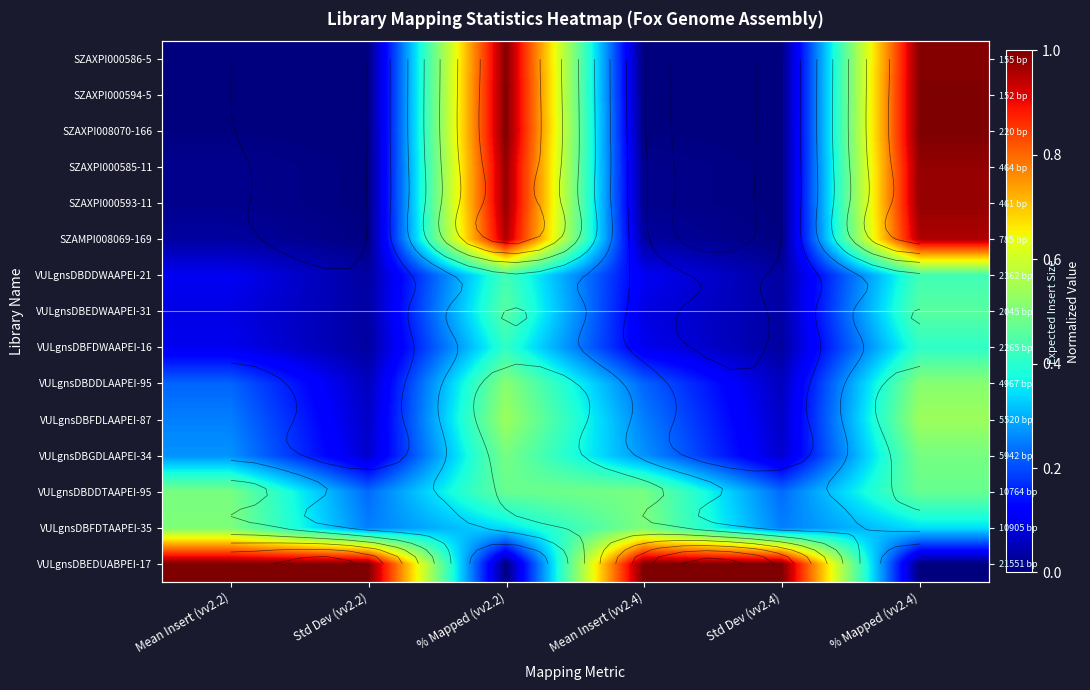

How many data points does each series have?

6